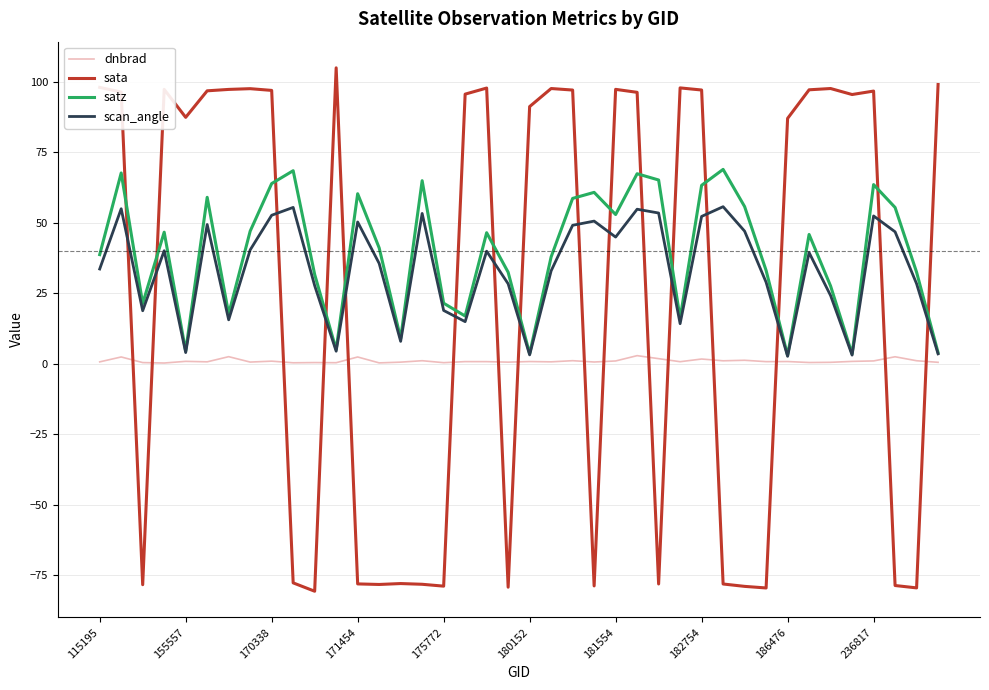

What is the lowest value of the satz series?

2.9